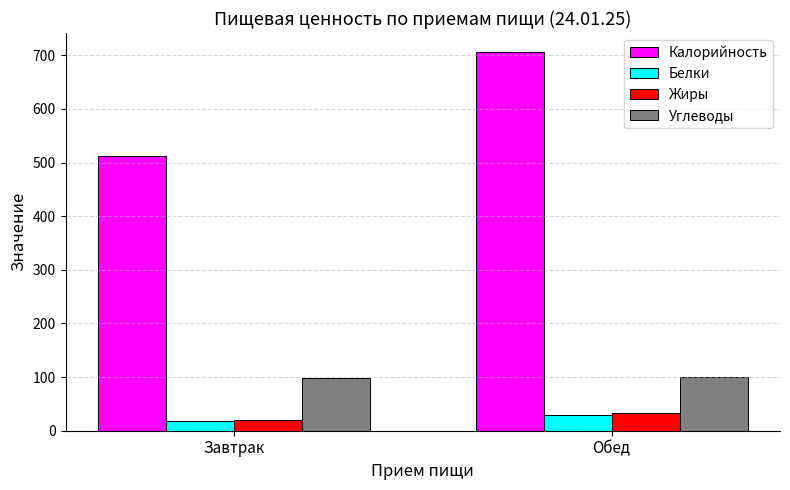

At which label does Белки reach its minimum?

Завтрак